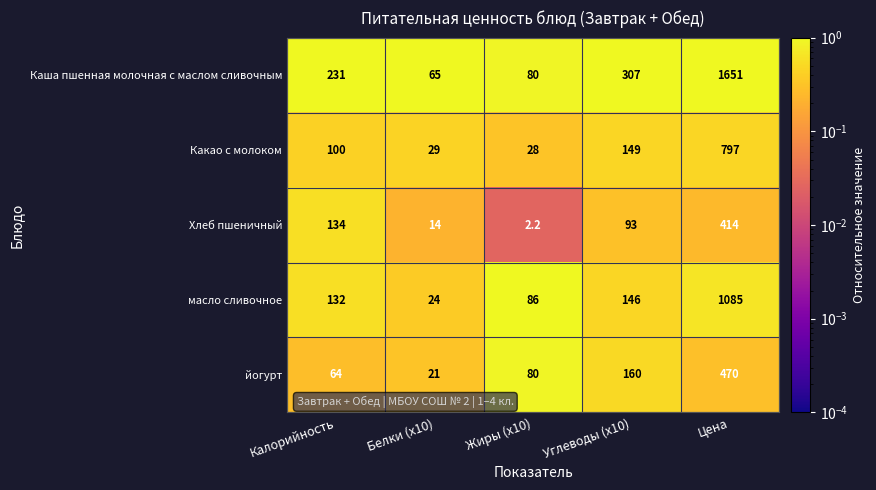

At which label is масло сливочное closest to 554?

Углеводы (x10)